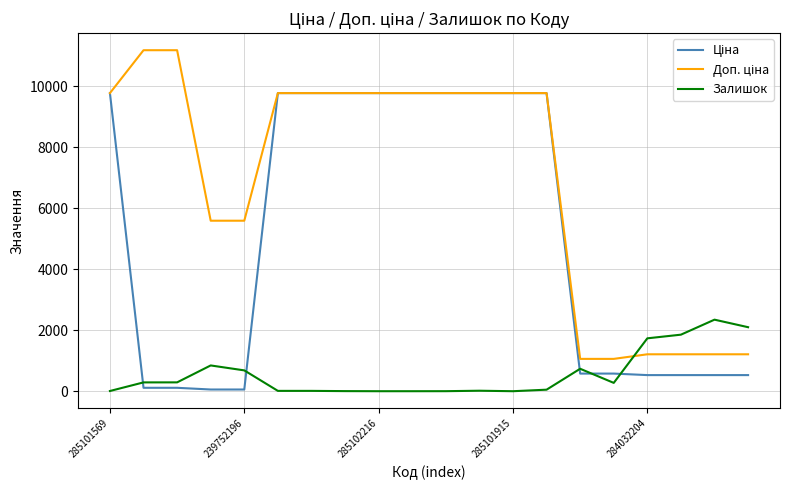

What is the highest value of the Залишок series?

2346.0